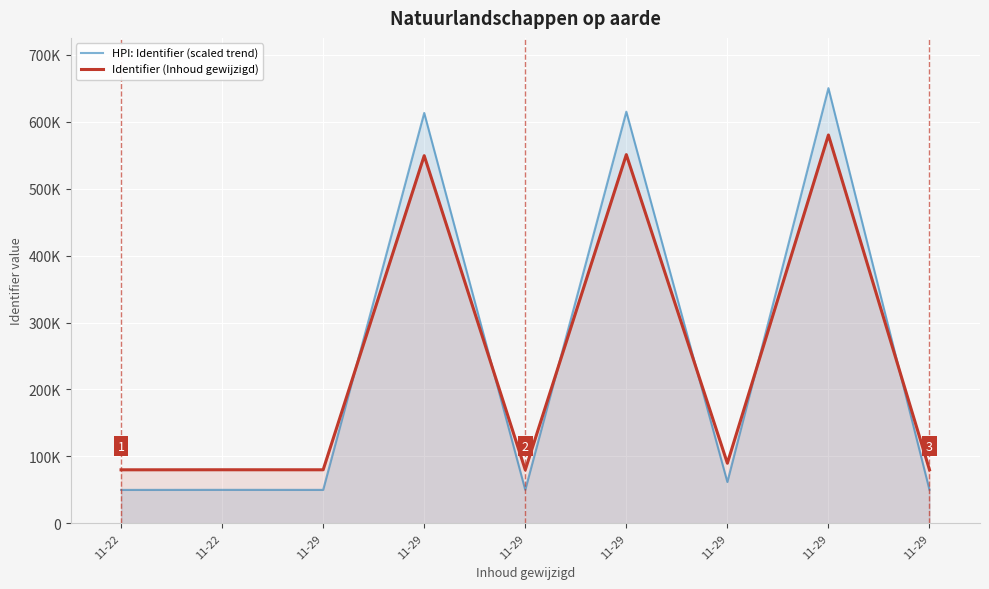

What is the maximum value shown in the chart?

650000.0